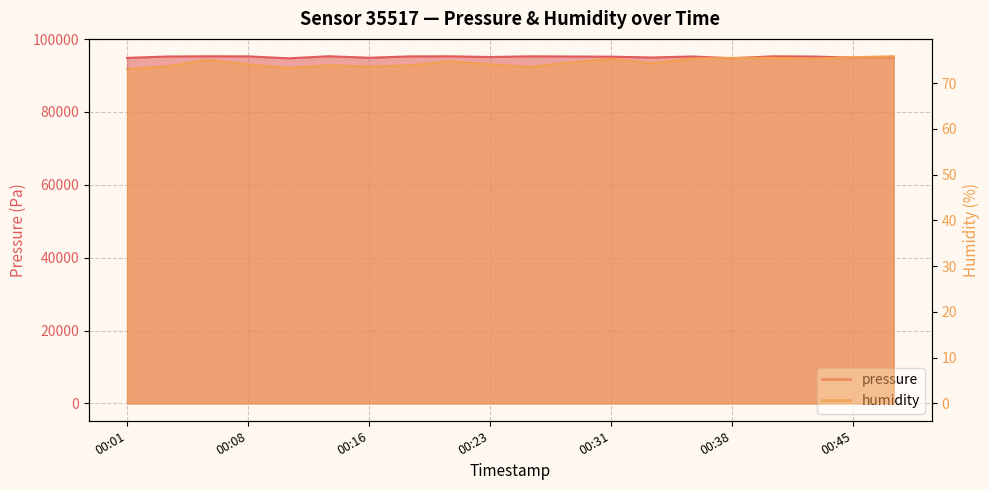

How many interior local valleys does the humidity series have?

5